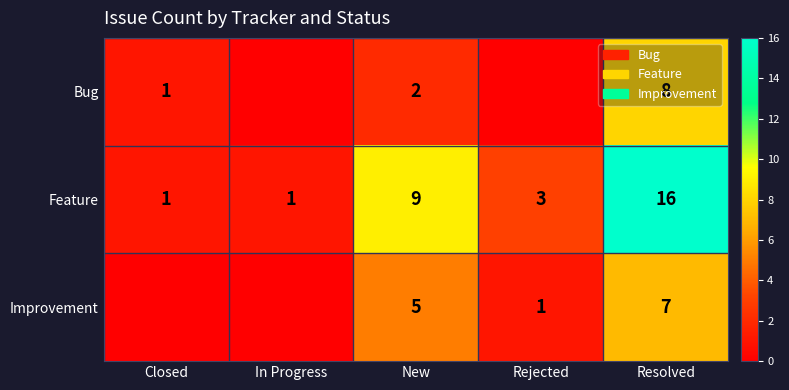

What is the maximum value for Feature?

16